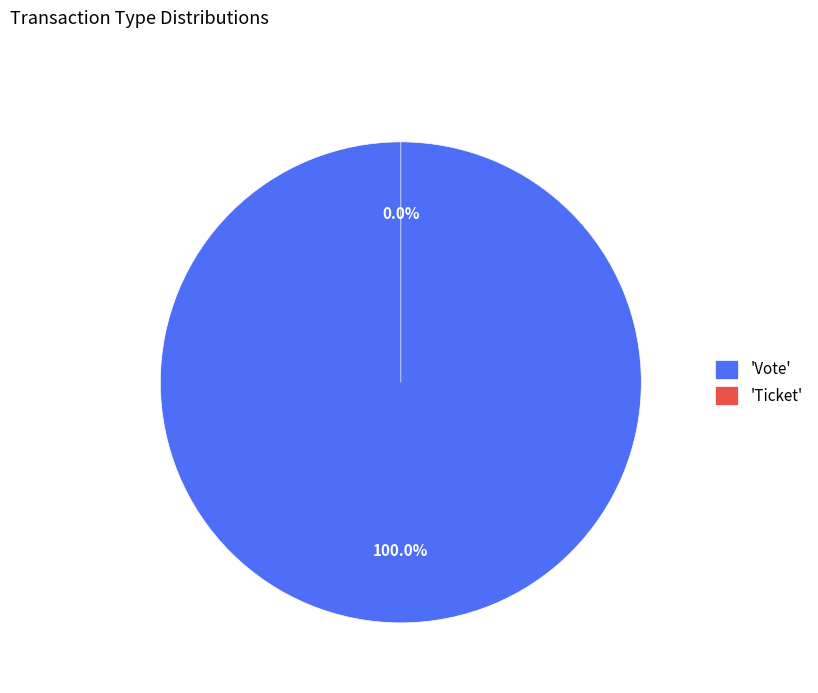

Combined, do Vote and Ticket account for over 50%?

Yes